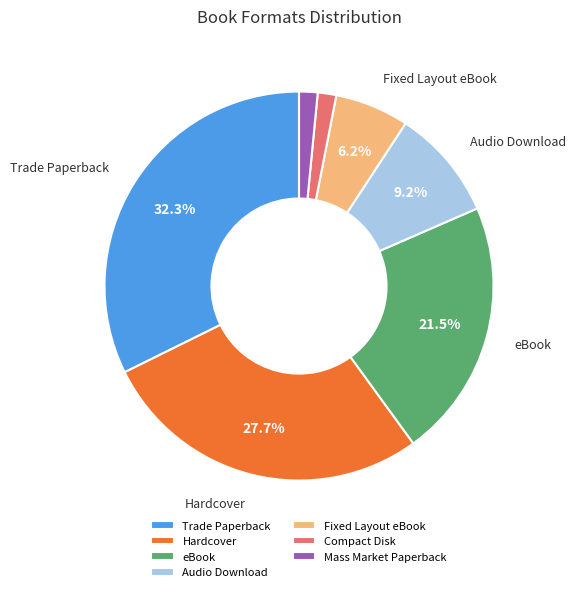

Is it true that Mass Market Paperback is 16% of the pie?

False